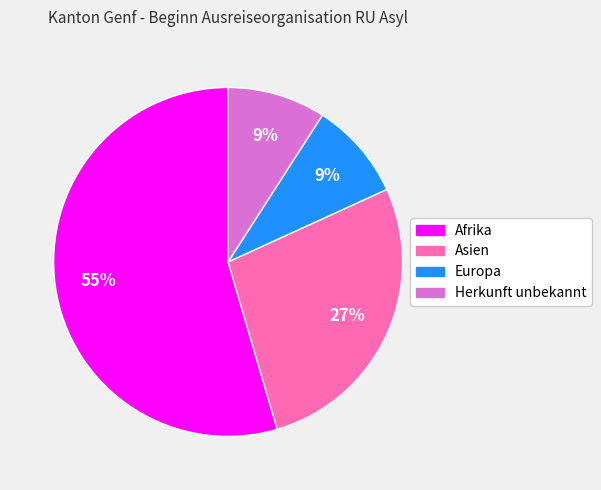

To the nearest percent, what is the average slice percentage?

25%